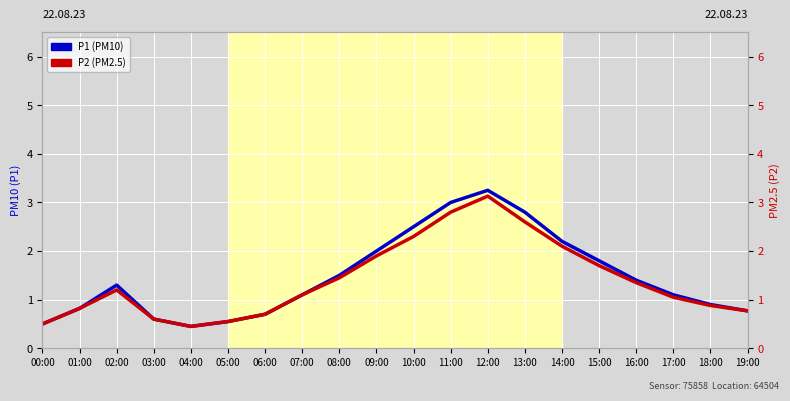

Which series has the largest total across all categories?

P1